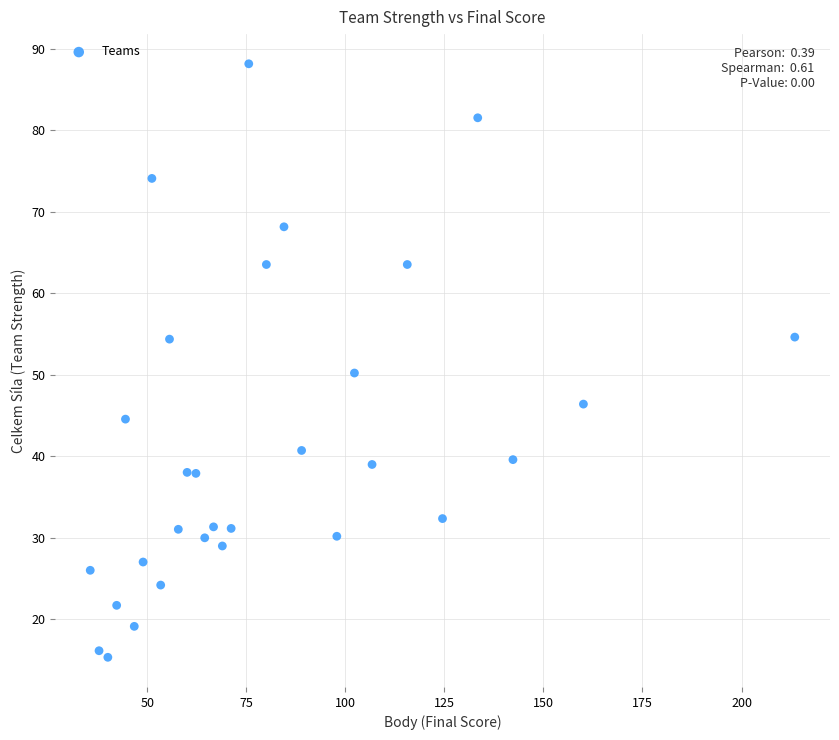

What Y value in the scatter plot is closest to 51?

50.2